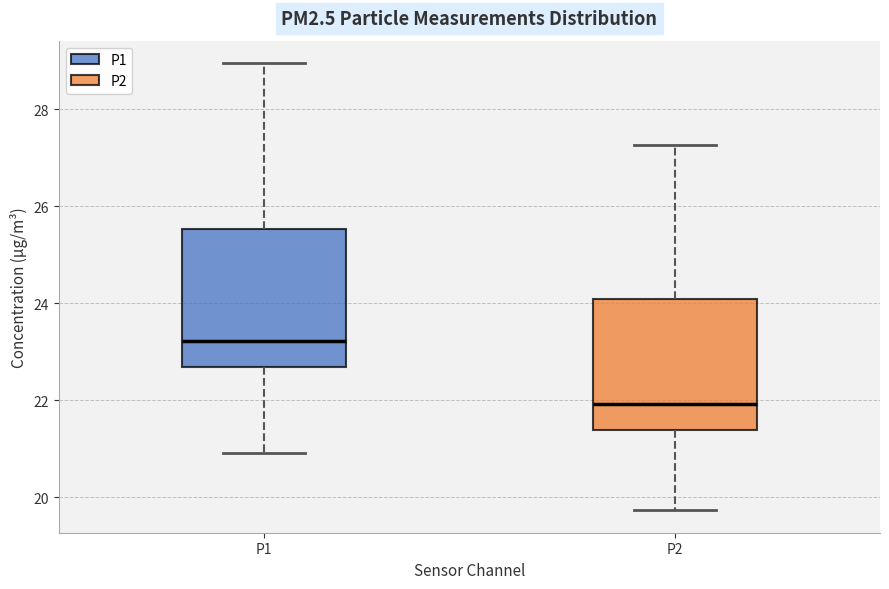

Reading left to right, read every box against the y-axis: the position of its median line, the range the box covers, and the ends of its whiskers. The values are not printed on the chart, so give them approximately, as read against the axis.

P1: median 23.2, box 22.6 to 25.6, whiskers 21.0 to 29.0
P2: median 22.0, box 21.4 to 24.0, whiskers 19.8 to 27.2